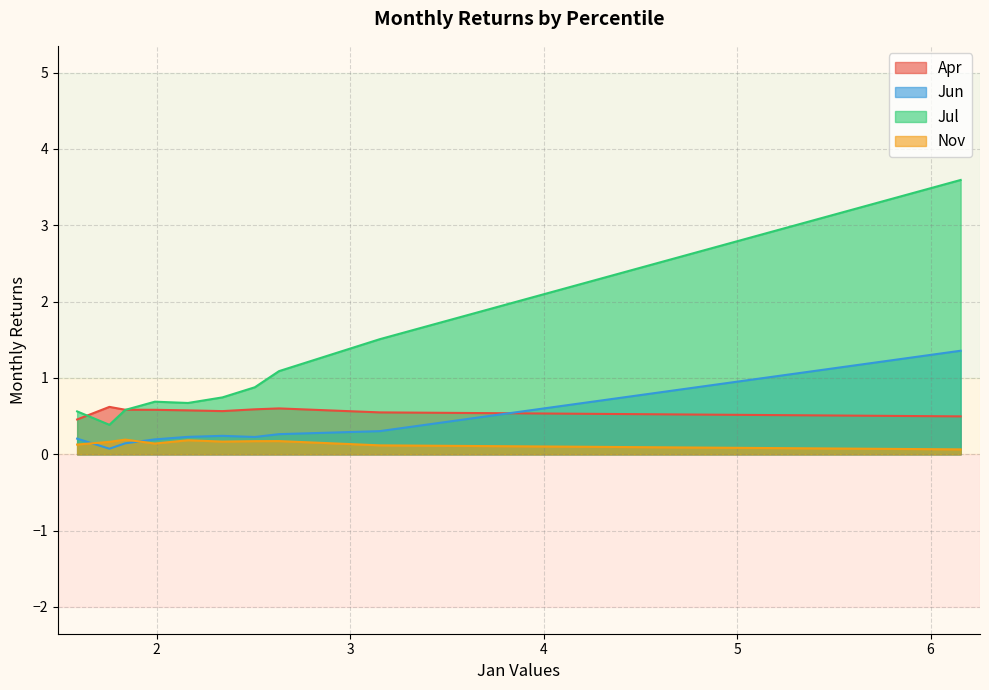

What is the maximum value for Jul?

3.6